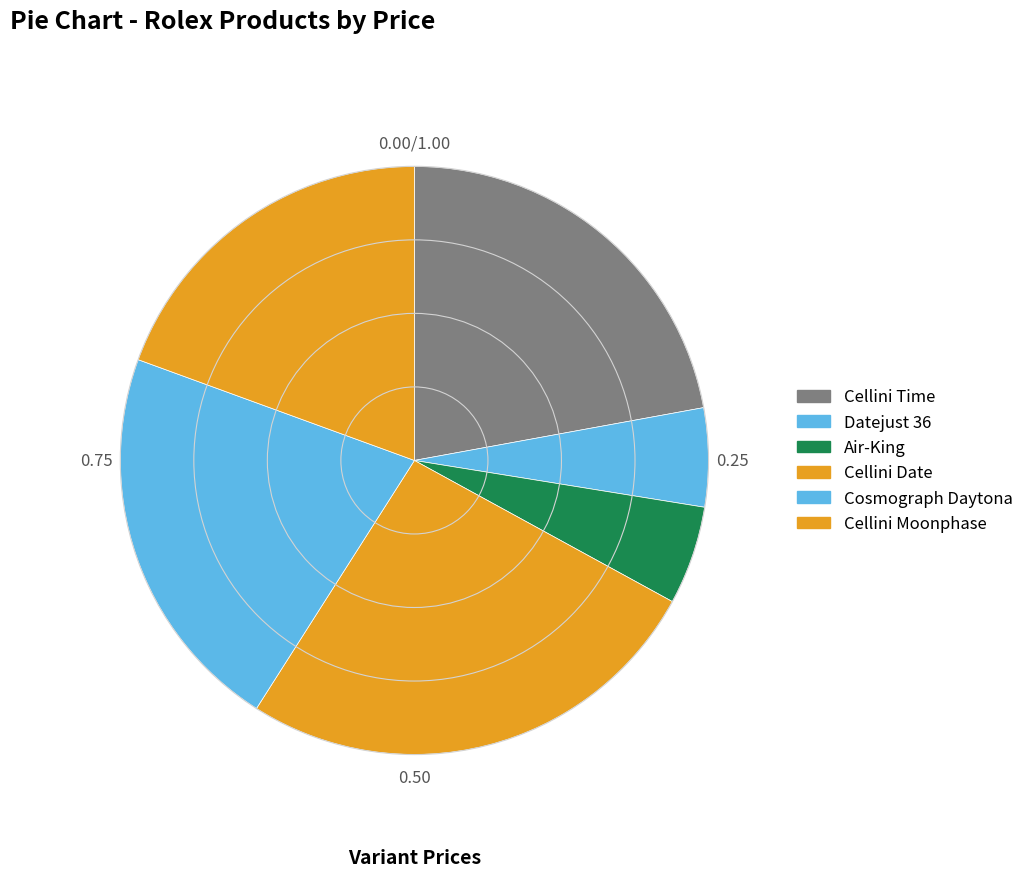

Is it true that Air-King is 5% of the pie?

True